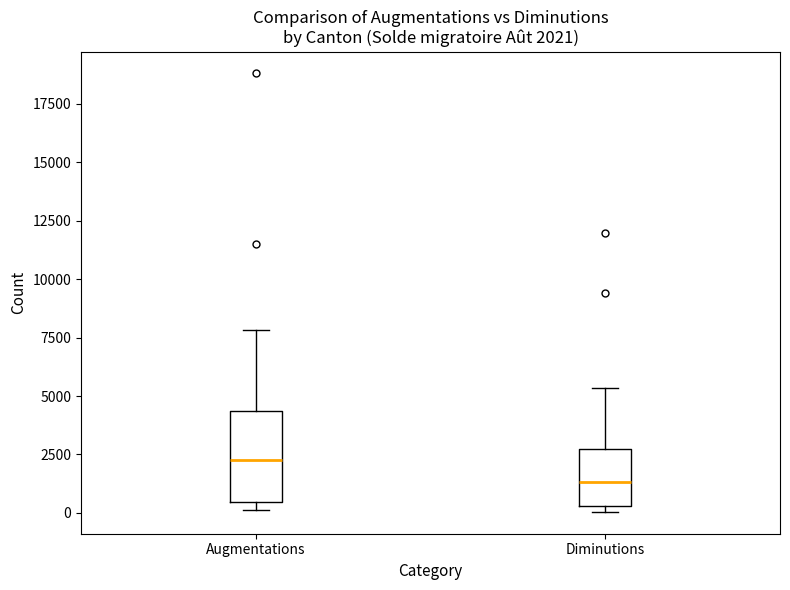

Which box has the highest median line?

Augmentations